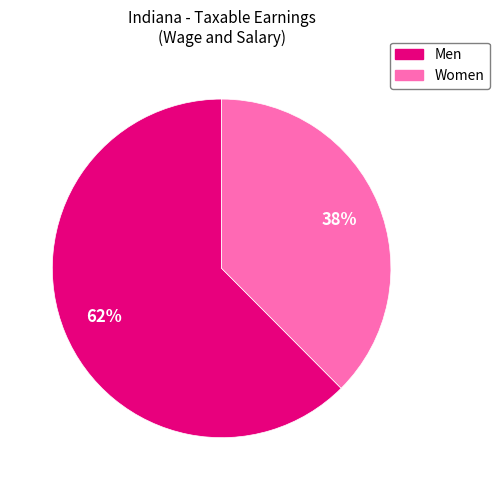

How many segments does this pie chart have?

2